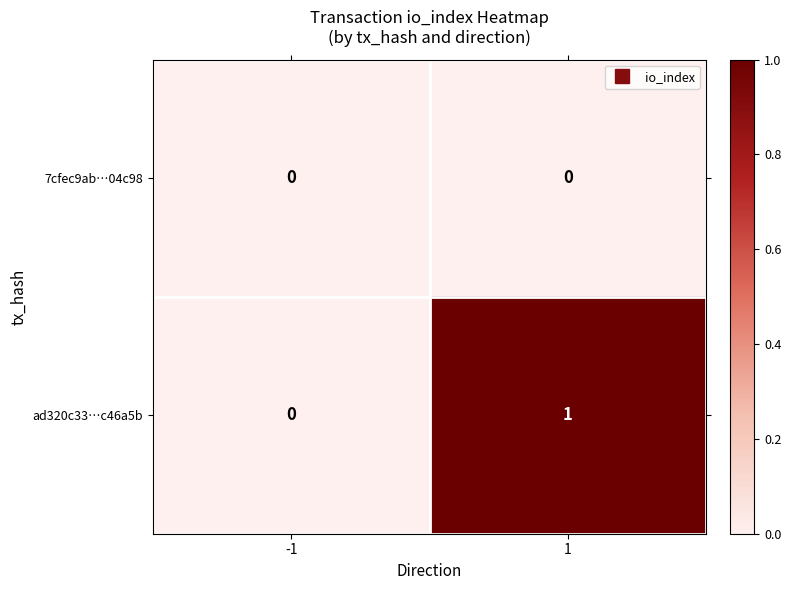

What is the greatest value displayed?

1